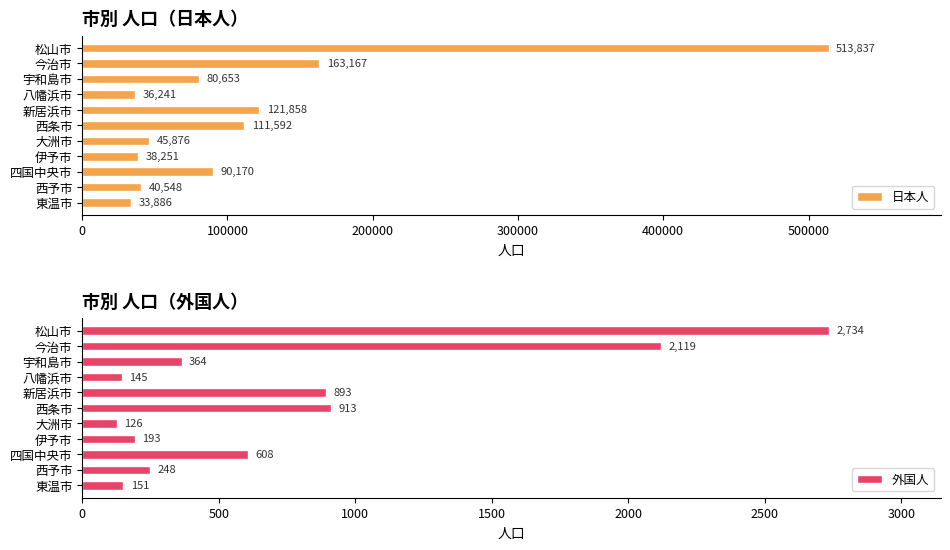

Reading right to left, what are all the values shown in this chart?

日本人: 33886	40548	90170	38251	45876	111592	121858	36241	80653	163167	513837
外国人: 151	248	608	193	126	913	893	145	364	2119	2734